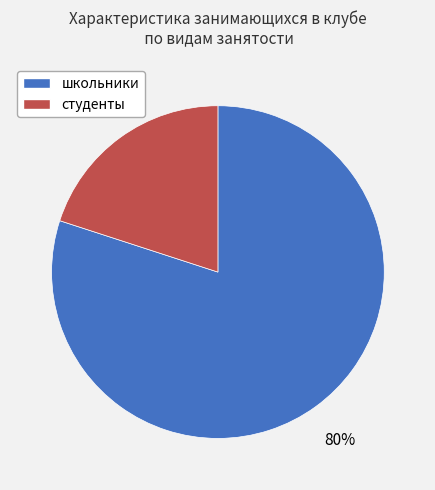

Is it true that студенты is 29% of the pie?

False